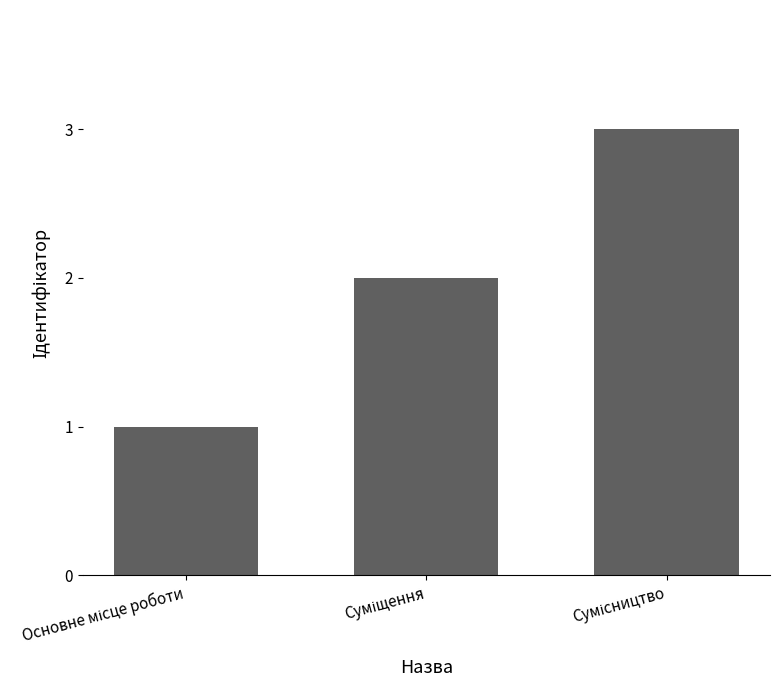

What is the greatest value displayed?

3